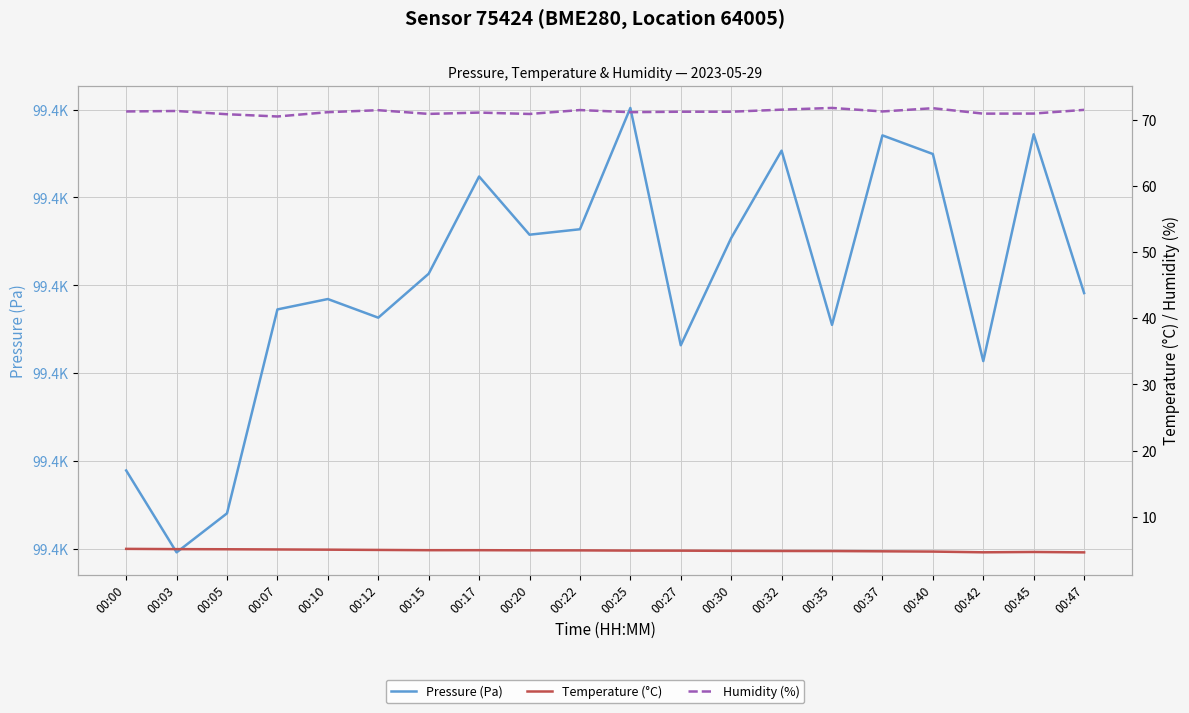

At which label does Pressure (Pa) reach its peak?

00:25